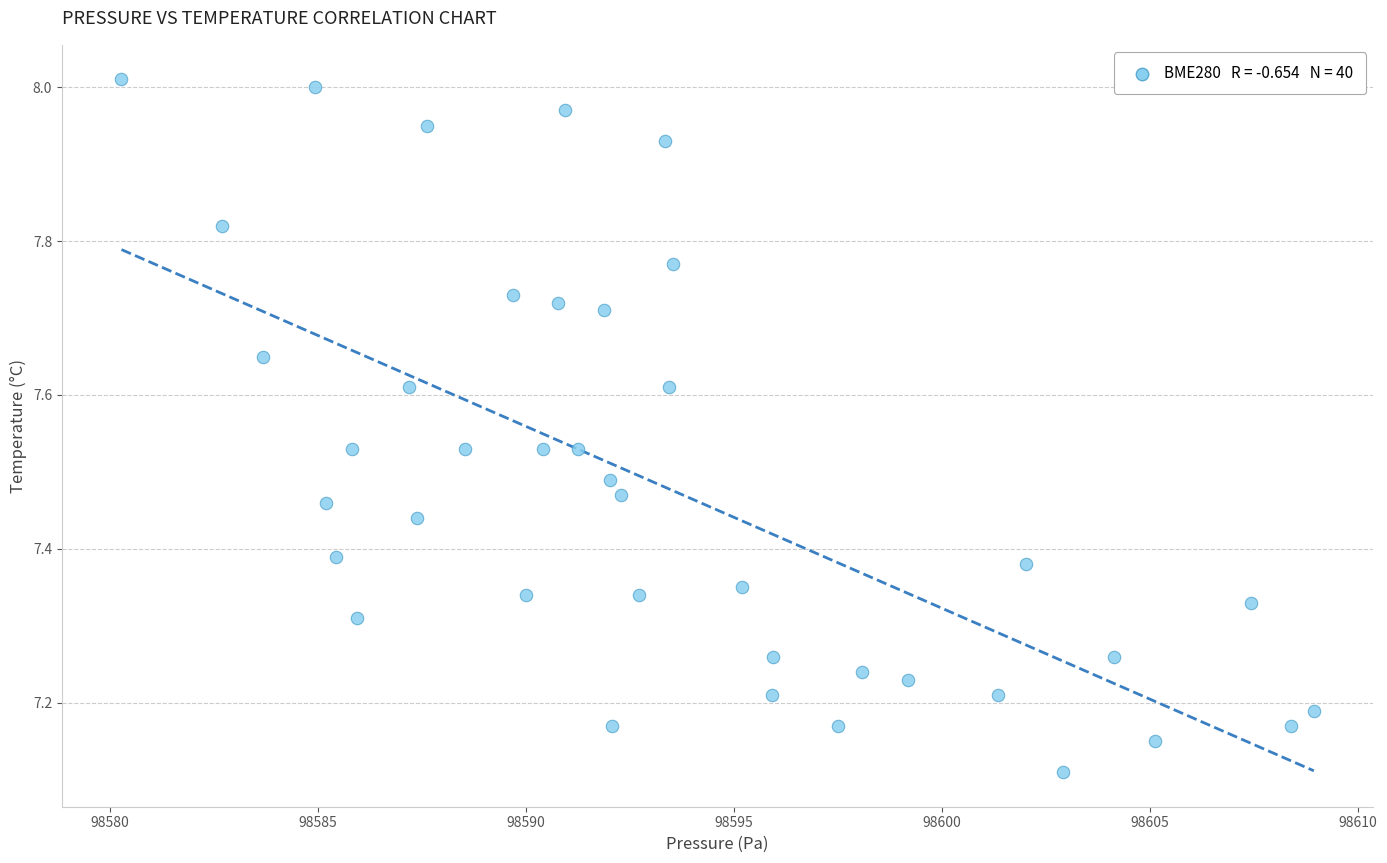

What is the range of Y values (max minus min)?

0.9